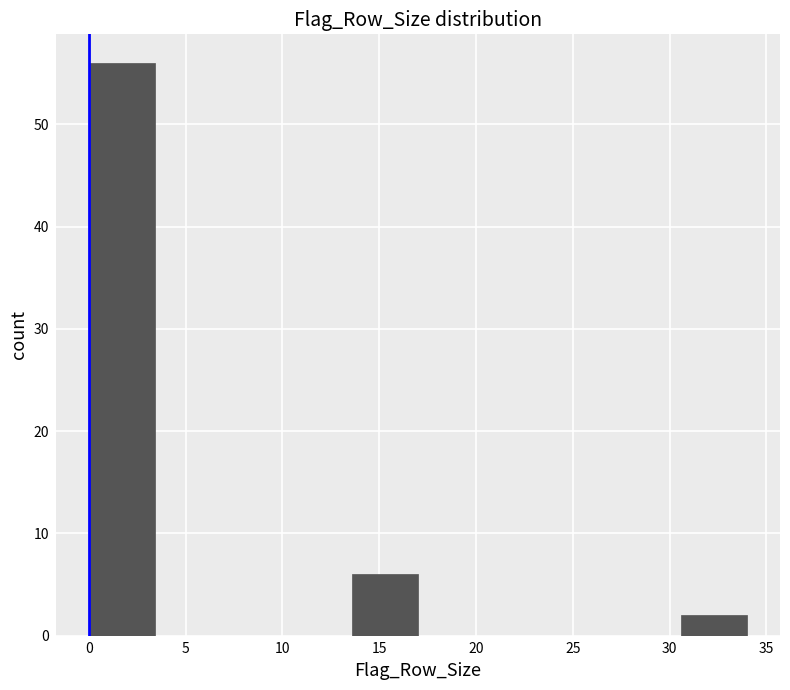

Reading left to right, list every bar in this chart as the range it spans on the x-axis followed by its height. Neither the bar edges nor the heights are printed on the chart, so give them approximately, as read against the axes.

0.0 to 3.4: 56
3.4 to 6.8: 0
6.8 to 10.2: 0
10.2 to 13.6: 0
13.6 to 17.0: 6
17.0 to 20.4: 0
20.4 to 23.8: 0
23.8 to 27.2: 0
27.2 to 30.6: 0
30.6 to 34.0: 2